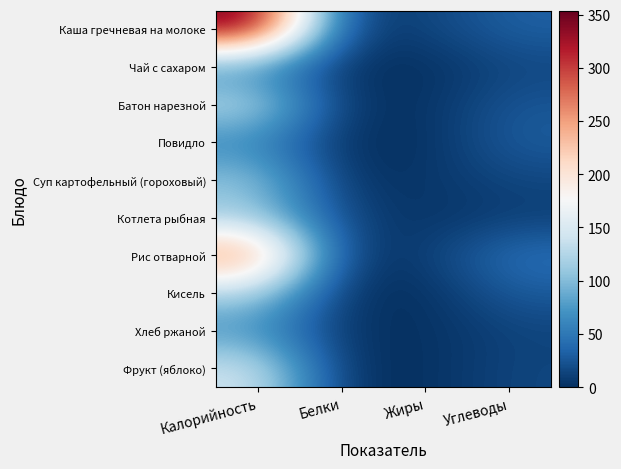

Between Калорийность and Углеводы, which series saw the biggest shift?

Каша гречневая на молоке